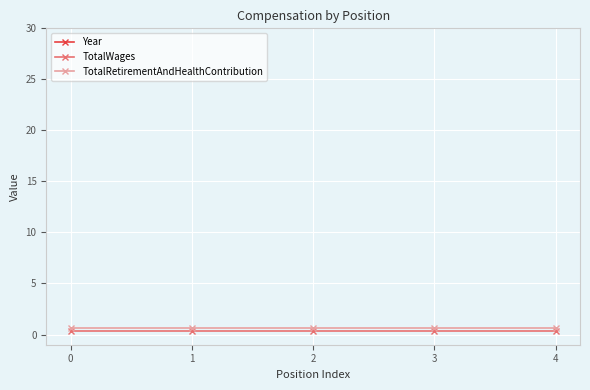

True or false: TotalWages has a value of 0.1 at 3.

False